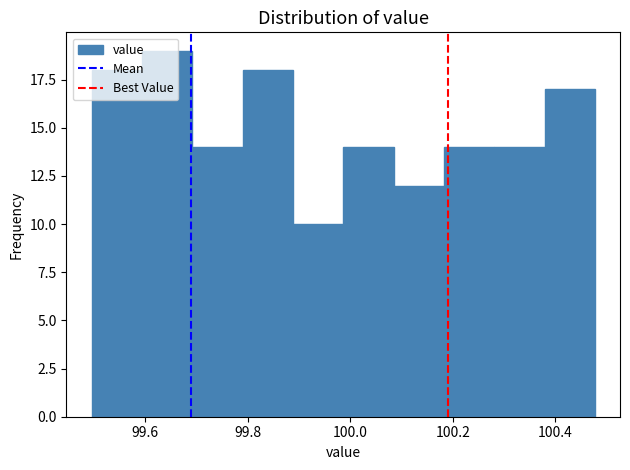

Reading left to right, list every bar in this chart as the range it spans on the x-axis followed by its height. Neither the bar edges nor the heights are printed on the chart, so give them approximately, as read against the axes.

99.50 to 99.60: 18
99.60 to 99.70: 19
99.70 to 99.78: 14
99.78 to 99.88: 18
99.88 to 99.98: 10
99.98 to 100.08: 14
100.08 to 100.18: 12
100.18 to 100.28: 14
100.28 to 100.38: 14
100.38 to 100.48: 17